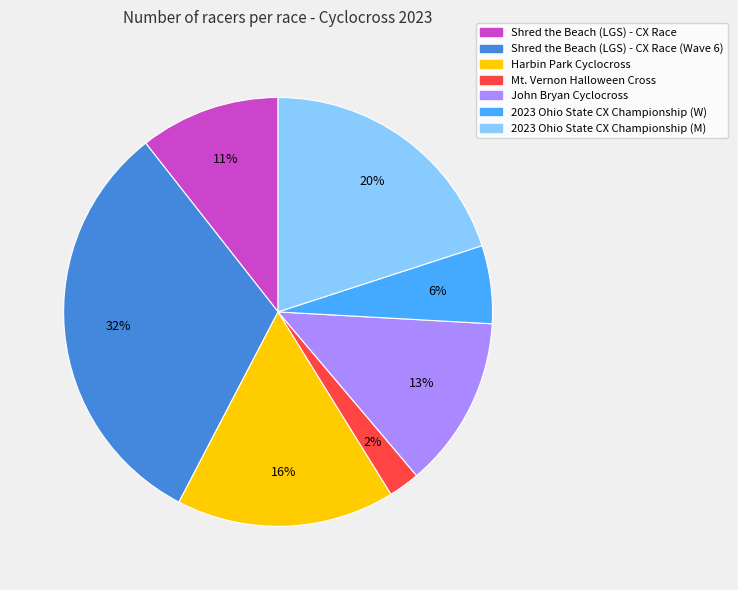

To the nearest percent, what is the average slice percentage?

14%